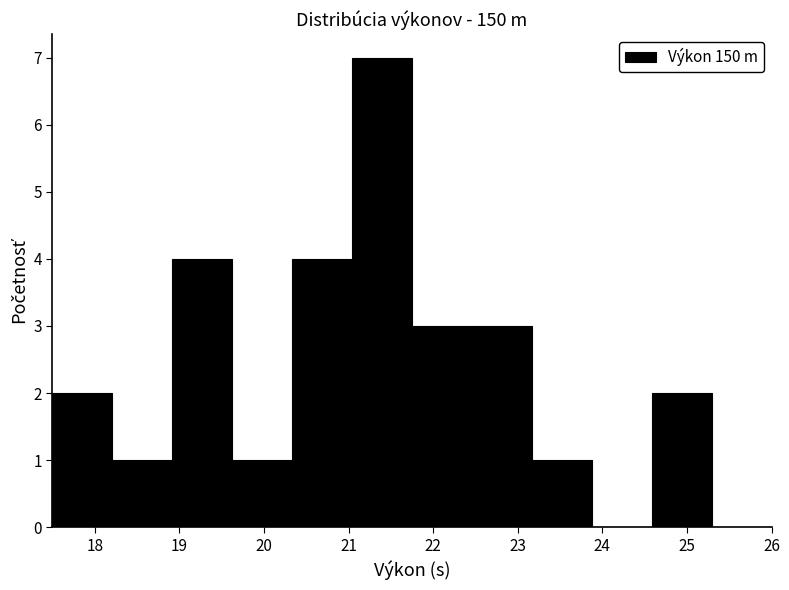

Reading left to right, list every bar in this chart as the range it spans on the x-axis followed by its height. Neither the bar edges nor the heights are printed on the chart, so give them approximately, as read against the axes.

17.5 to 18.2: 2
18.2 to 18.9: 1
18.9 to 19.6: 4
19.6 to 20.3: 1
20.3 to 21.0: 4
21.0 to 21.8: 7
21.8 to 22.5: 3
22.5 to 23.2: 3
23.2 to 23.9: 1
23.9 to 24.6: 0
24.6 to 25.3: 2
25.3 to 26.0: 0